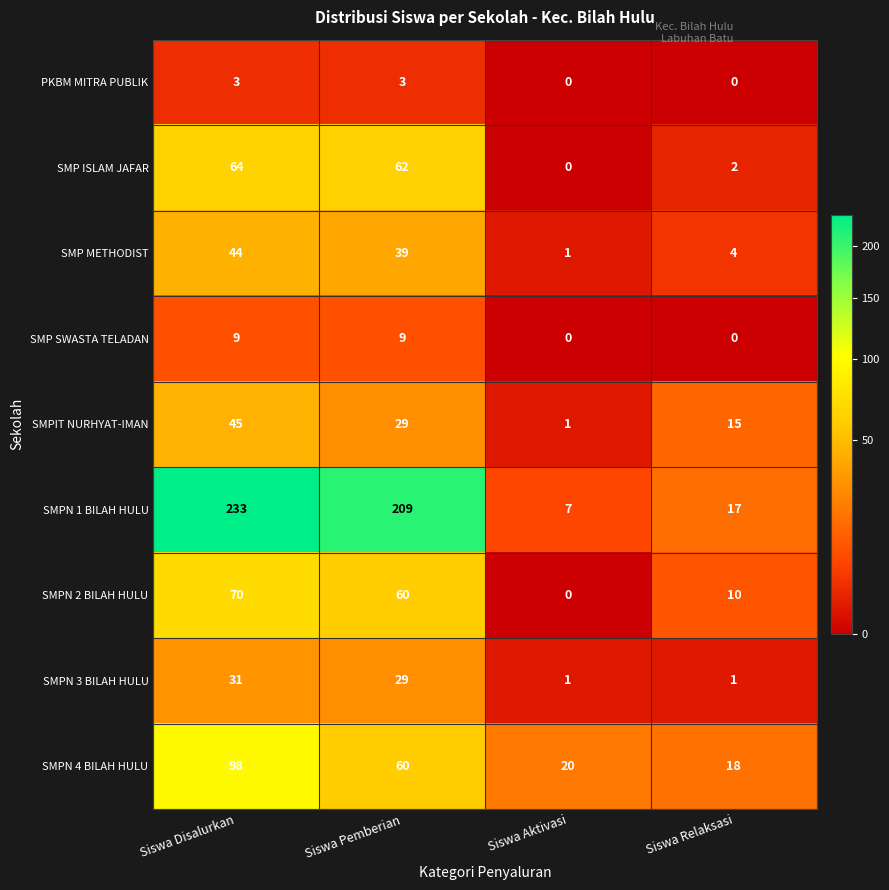

How many values in SMP SWASTA TELADAN are above zero?

2